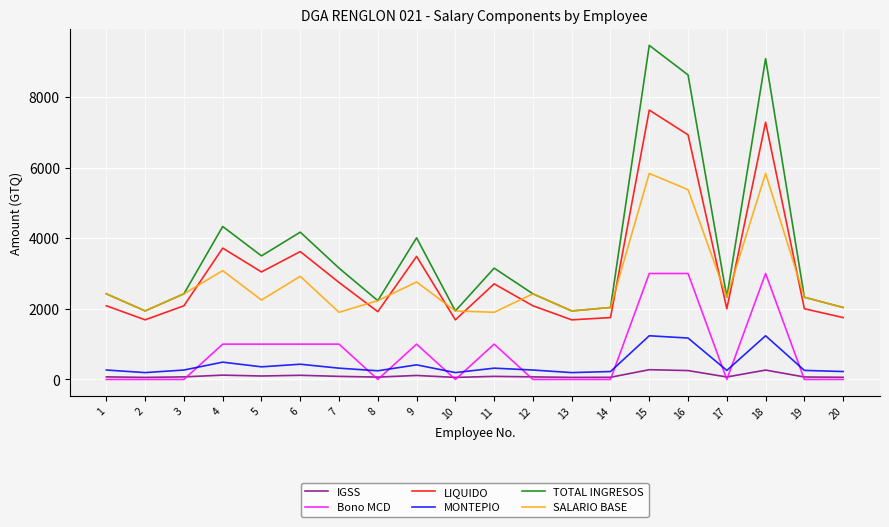

What is the average value of the IGSS series?

106.9